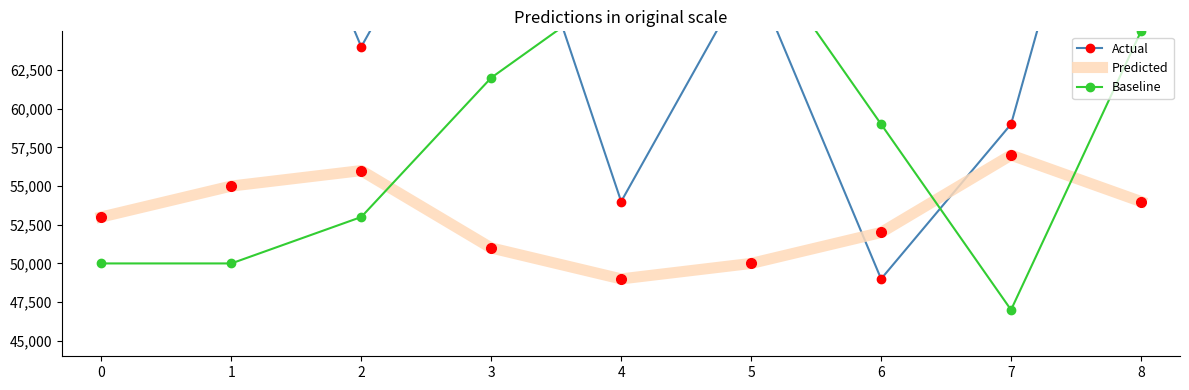

How many Predicted values are between 51000 and 55000?

5